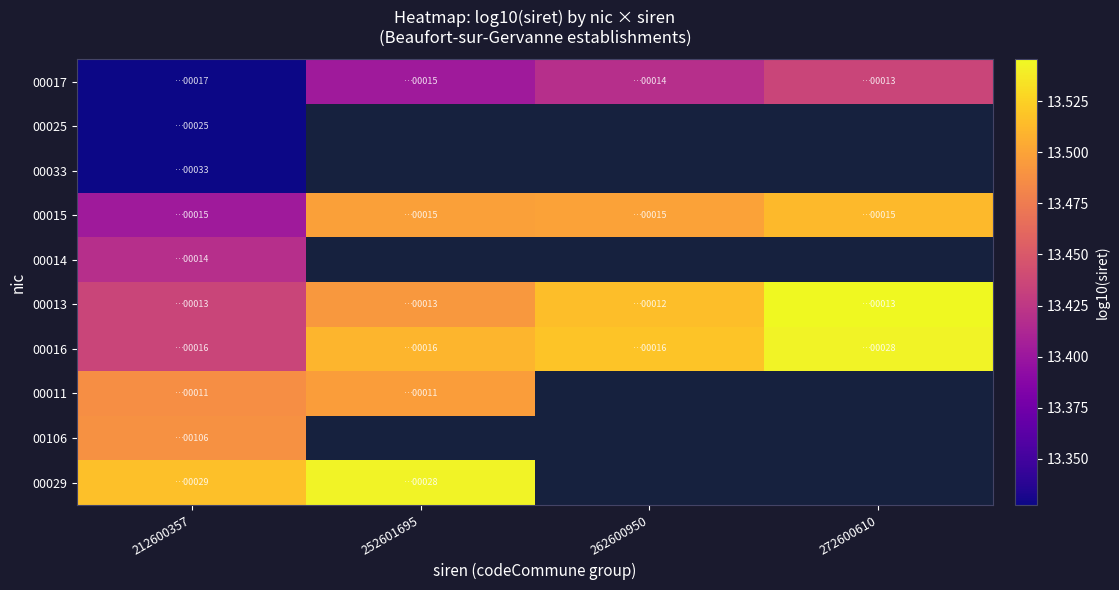

How many series are shown in this chart?

10